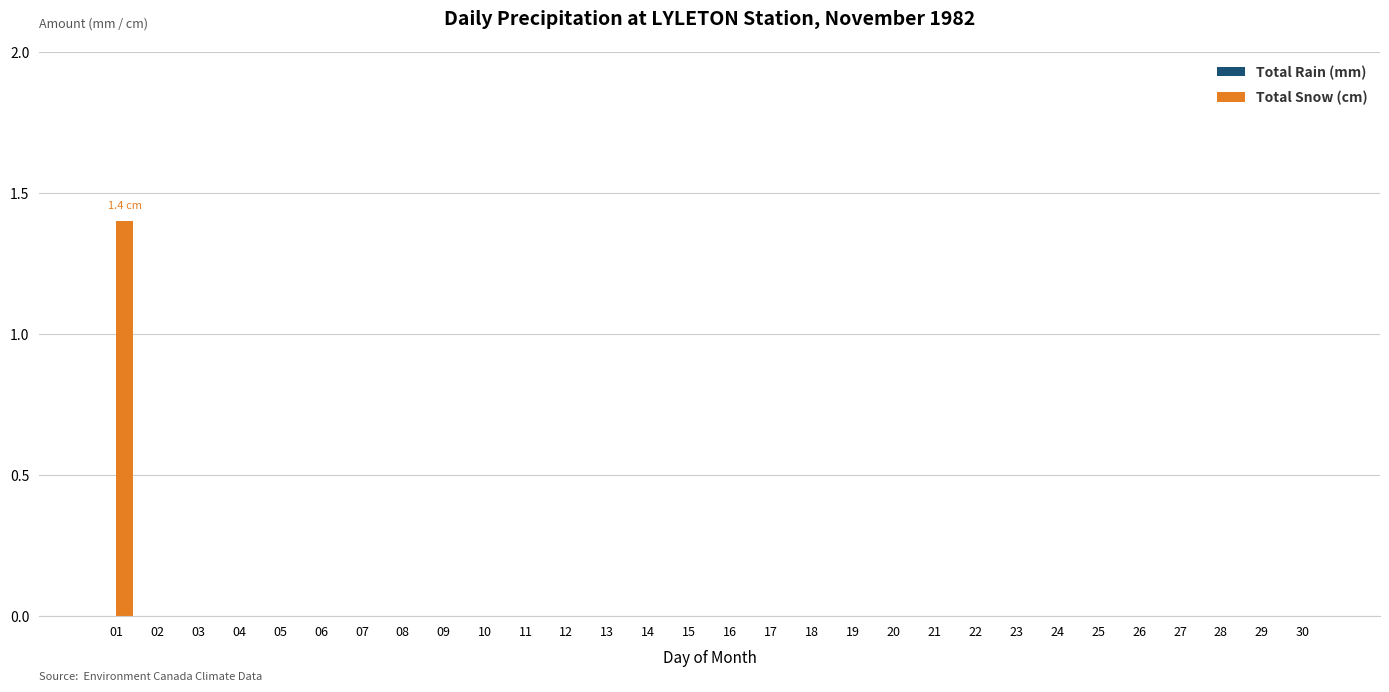

Count the number of categories in the chart.

30